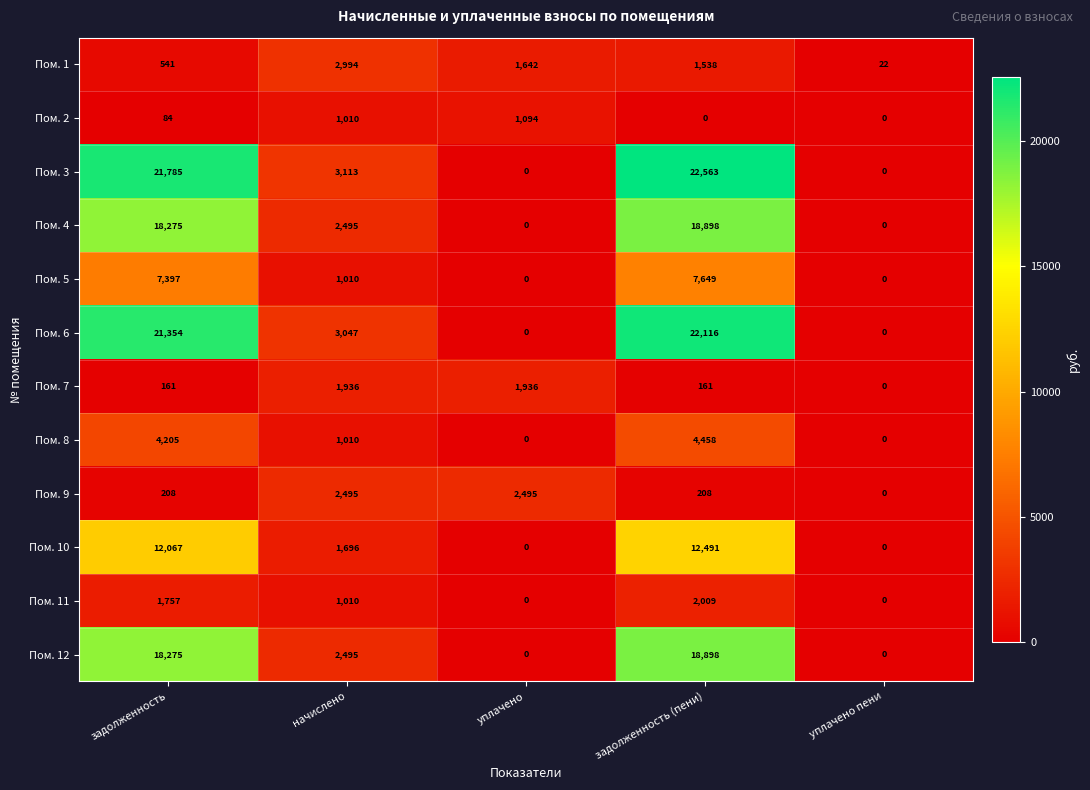

What is the total value across all series at уплачено пени?

22